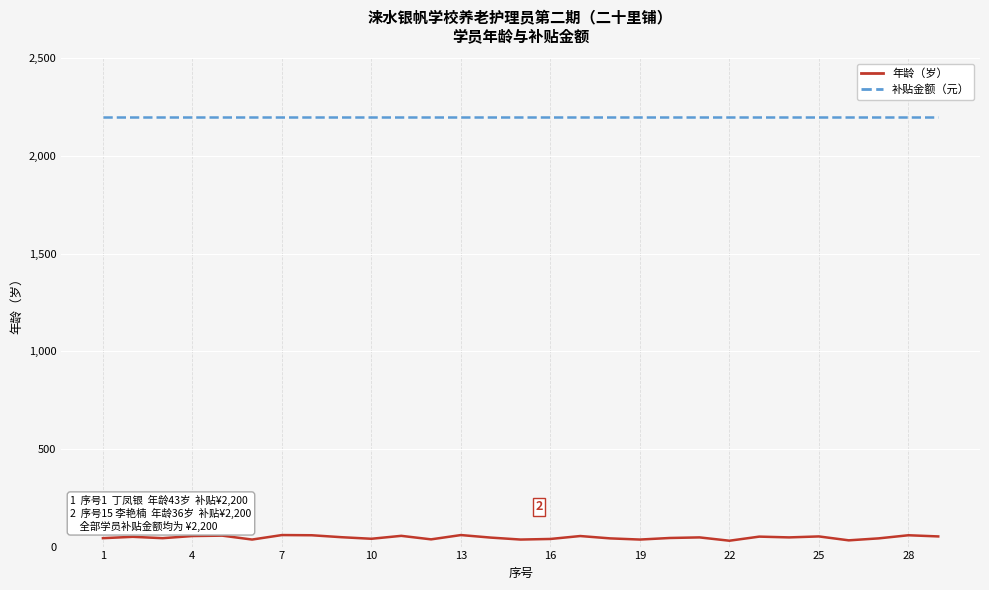

How many lines are shown in the chart?

2